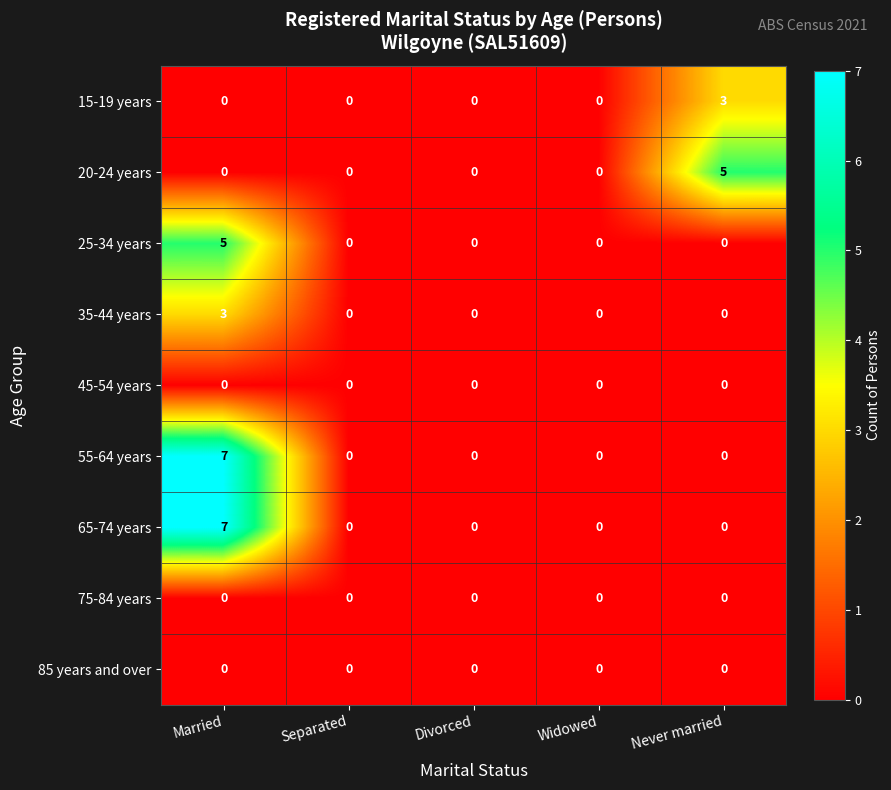

Between Widowed and Never married, which series saw the biggest shift?

20-24 years